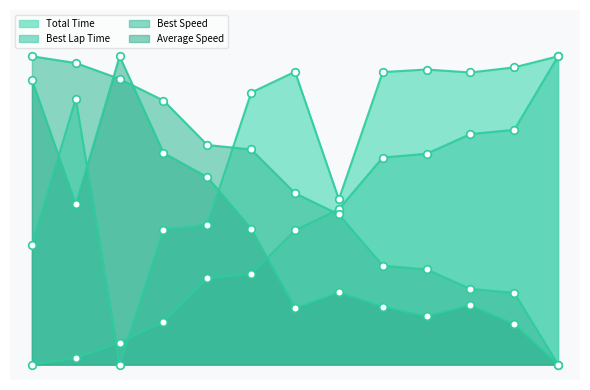

What are all the series names shown in the legend?

Total Time, Best Lap Time, Best Speed, Average Speed